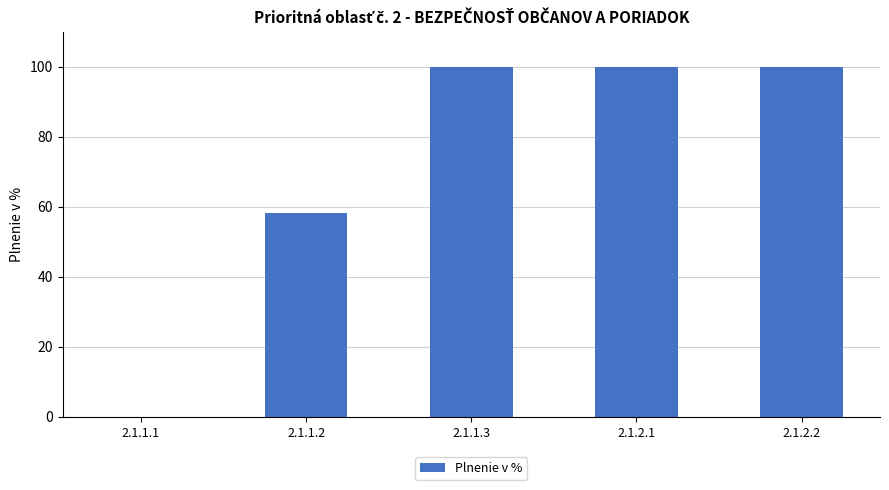

What is the sum of all values?

358.1